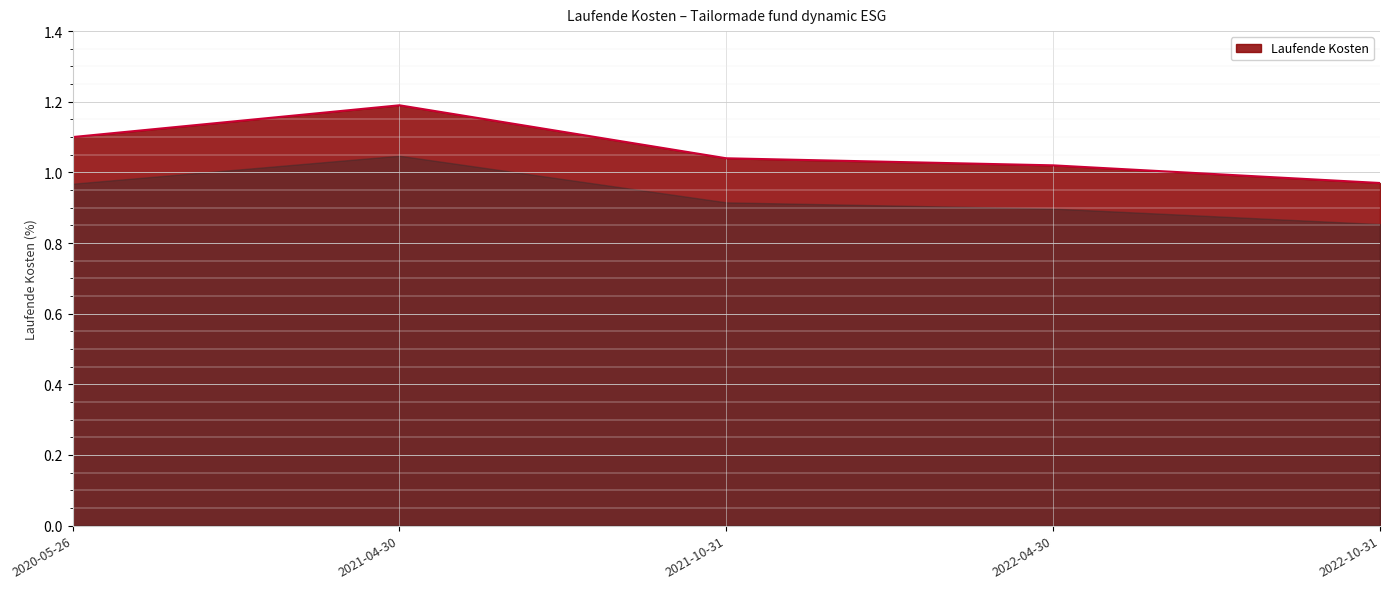

What is the approximate value at 2020-05-26?

1.1